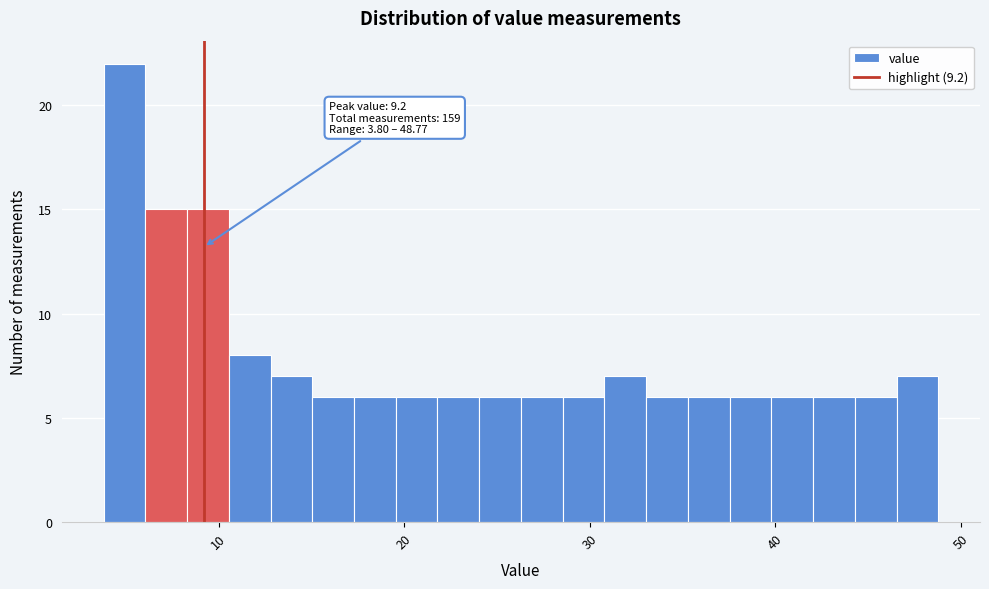

Around what value on the x-axis is the tallest bar? Give the approximate position of its centre, as read against the axis.

5